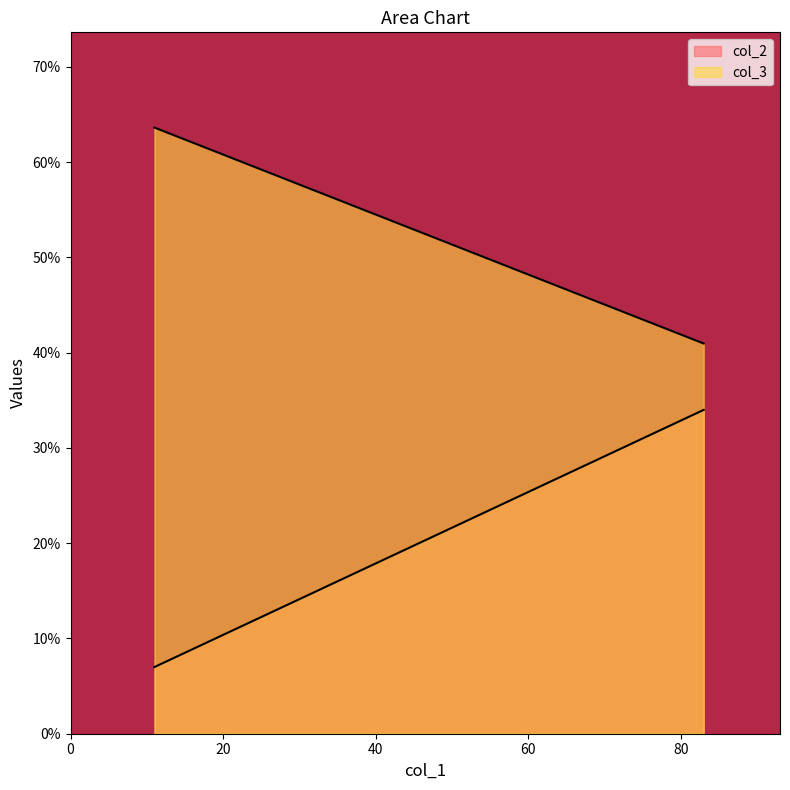

What is the maximum value for col_3?

63.6